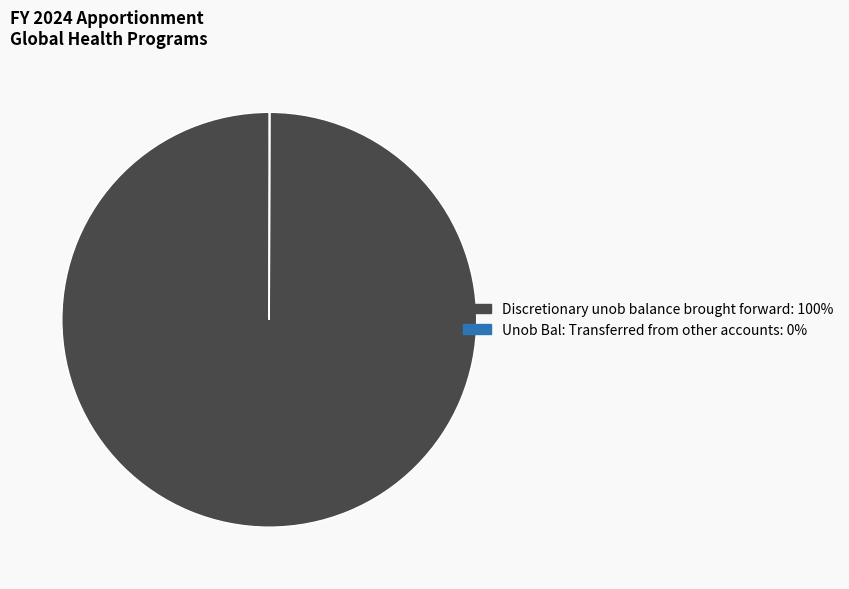

Is there a majority slice in this chart?

Yes